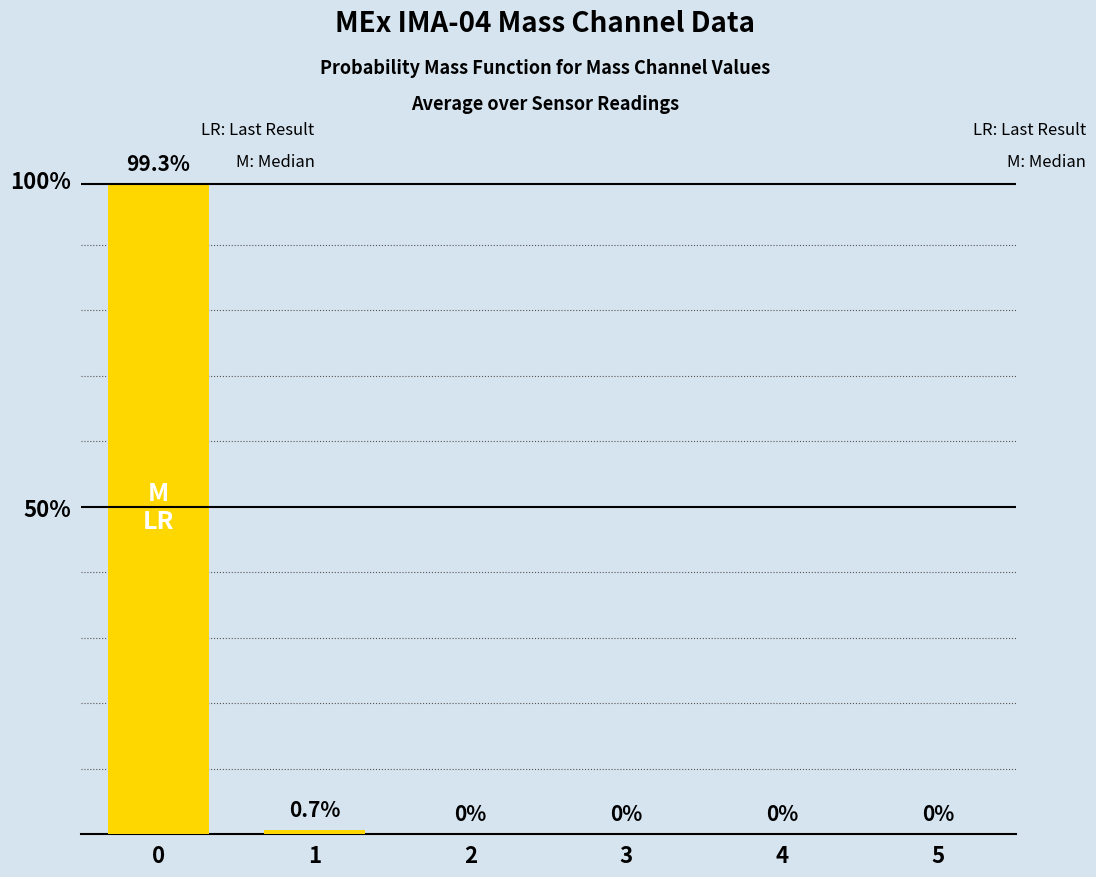

What is the sum of all values?

100.0